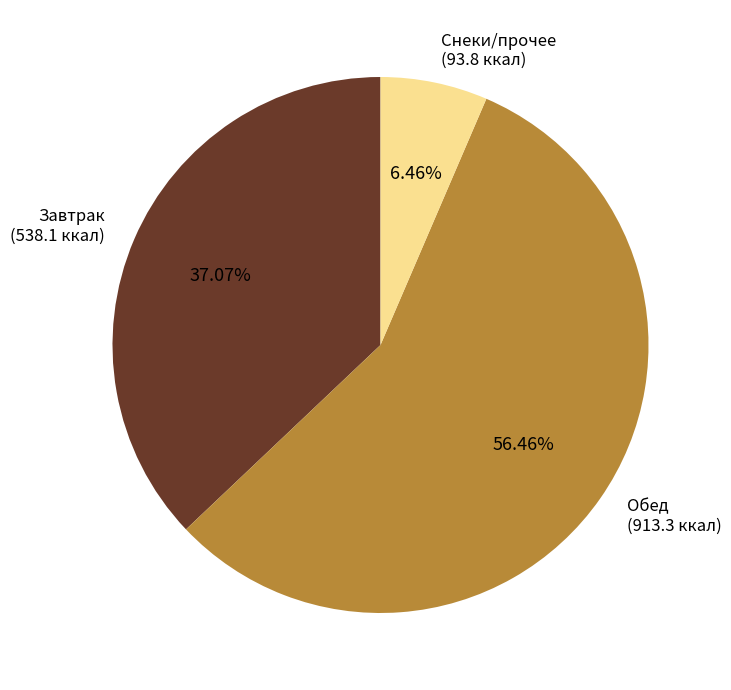

Between Снеки/прочее and Завтрак, which is larger?

Завтрак